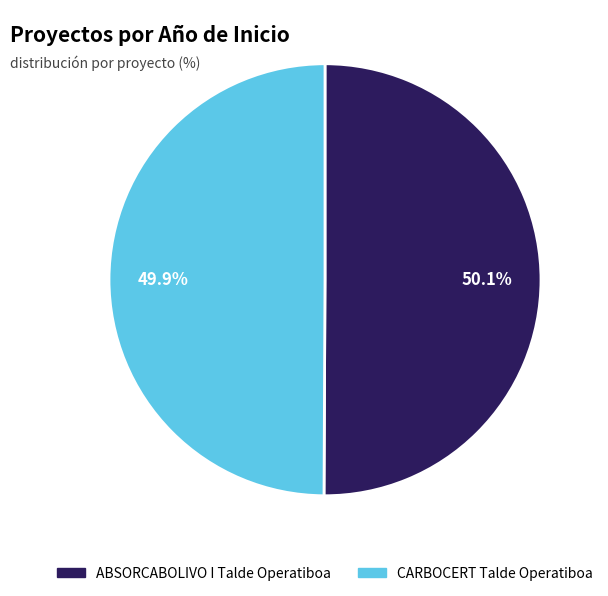

To the nearest percent, what is the average slice percentage?

50%